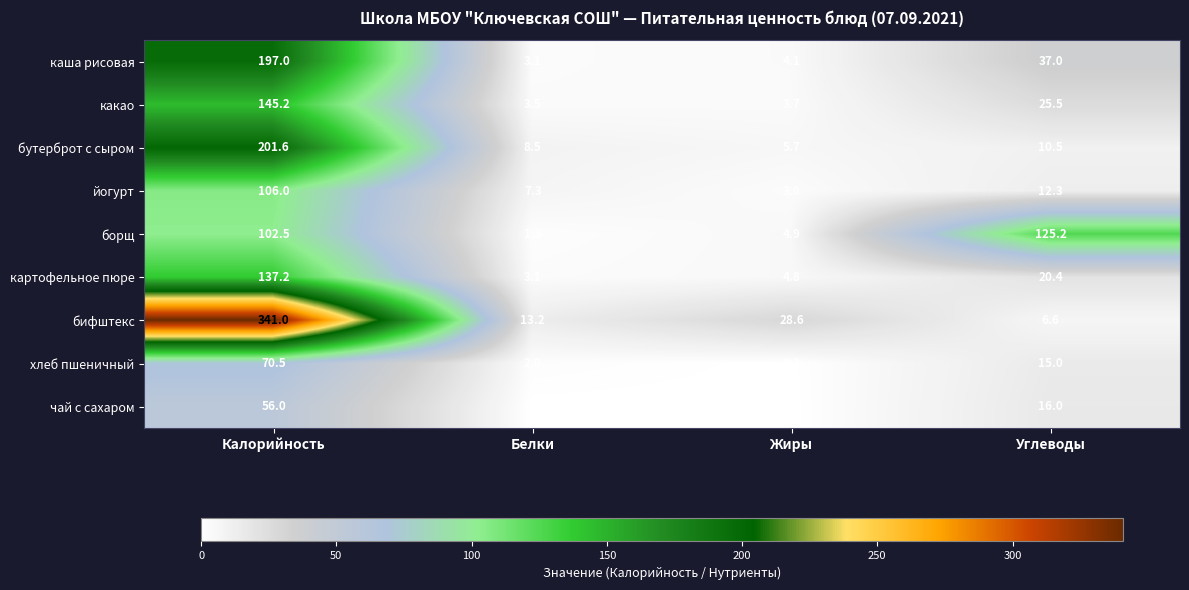

Which label corresponds to the smallest value in the chart?

Жиры